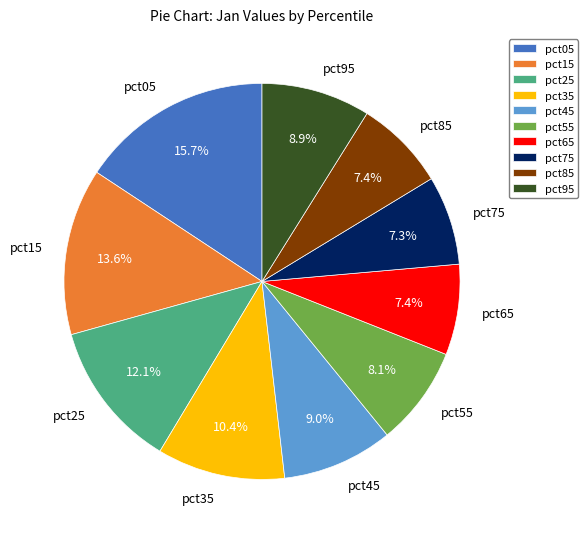

Is it true that pct55 is 8% of the pie?

True